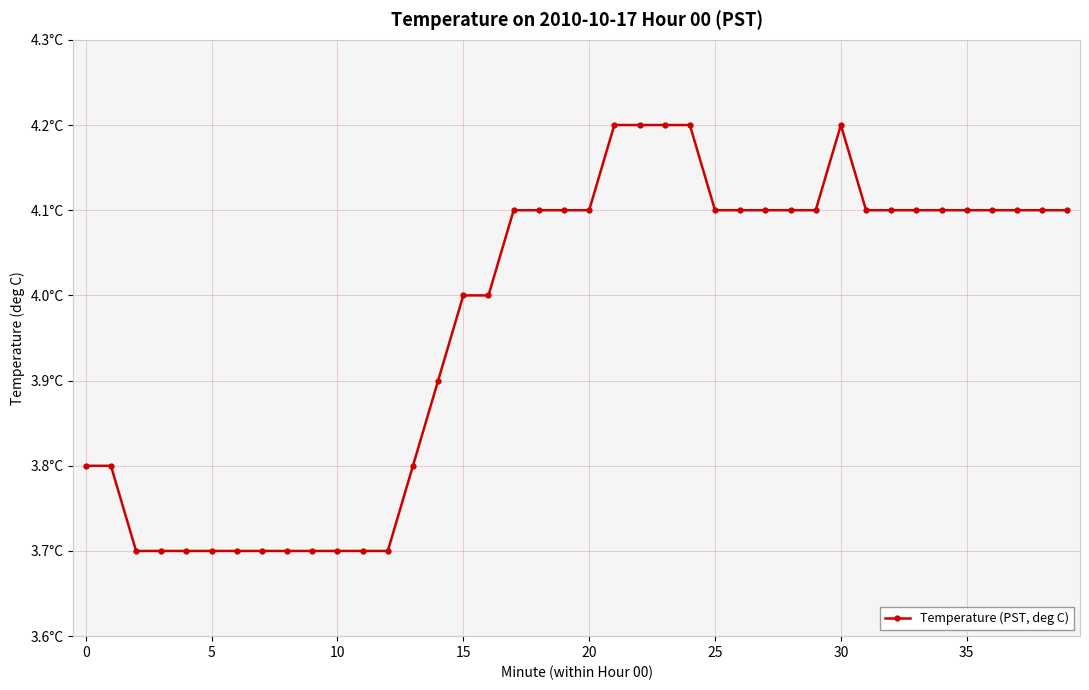

What is the label of the 19th point from the left?

18